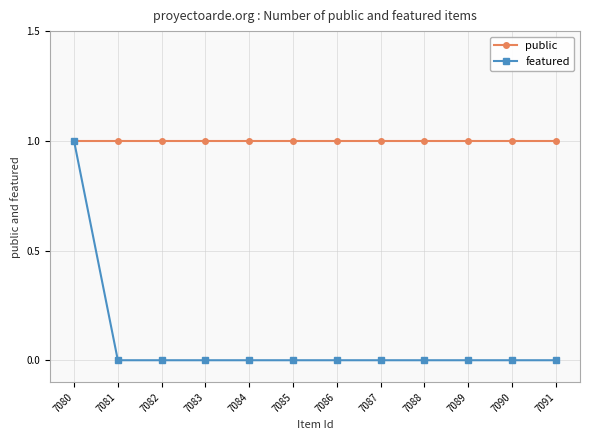

Which series has the largest total across all categories?

public